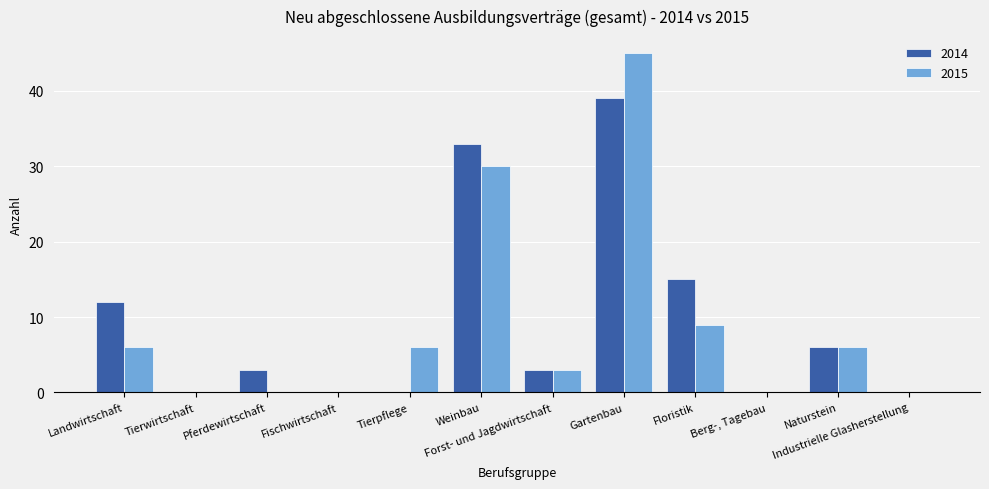

What is the total value across all series at Naturstein?

12